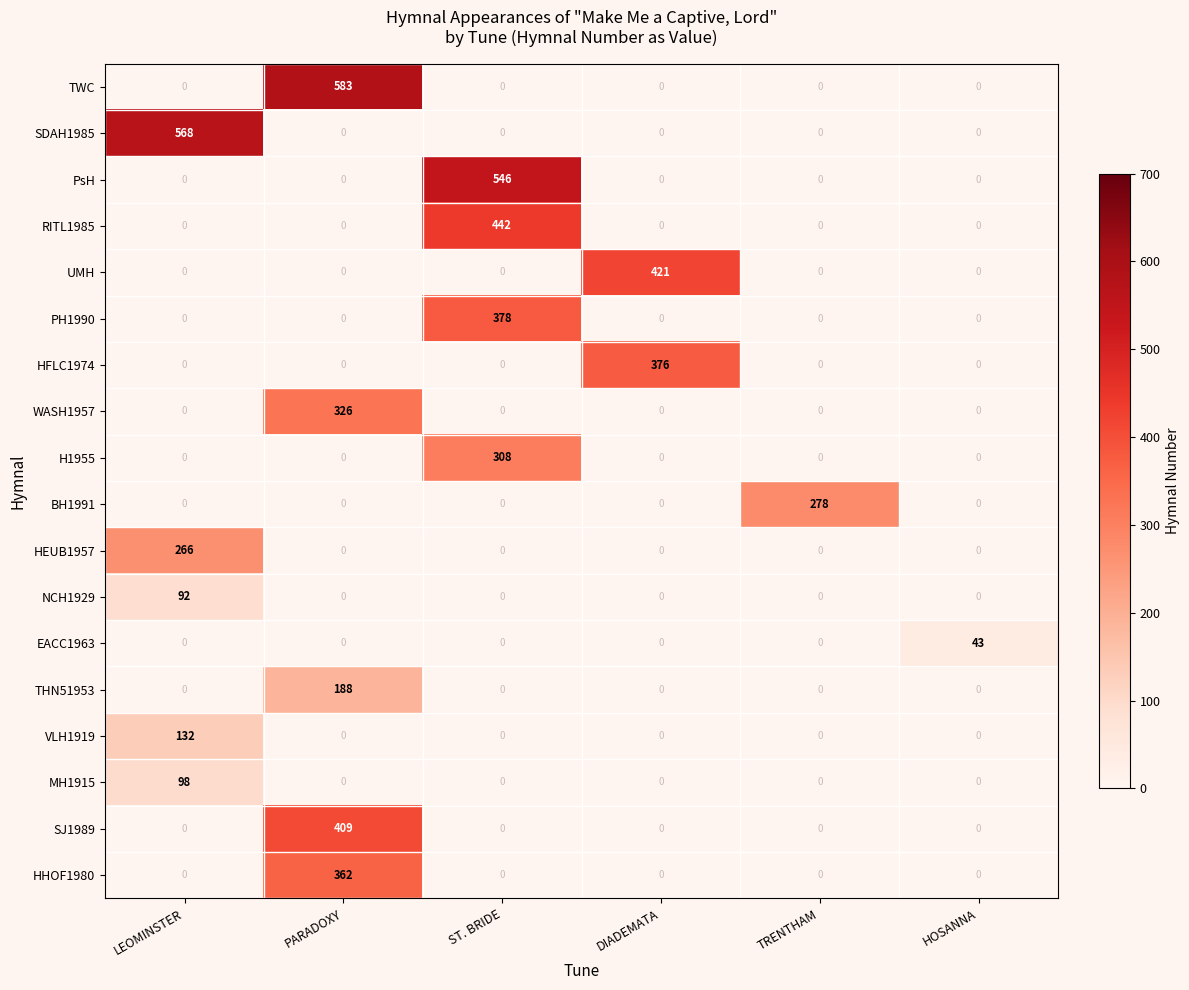

What is the total value across all series at ST. BRIDE?

1674